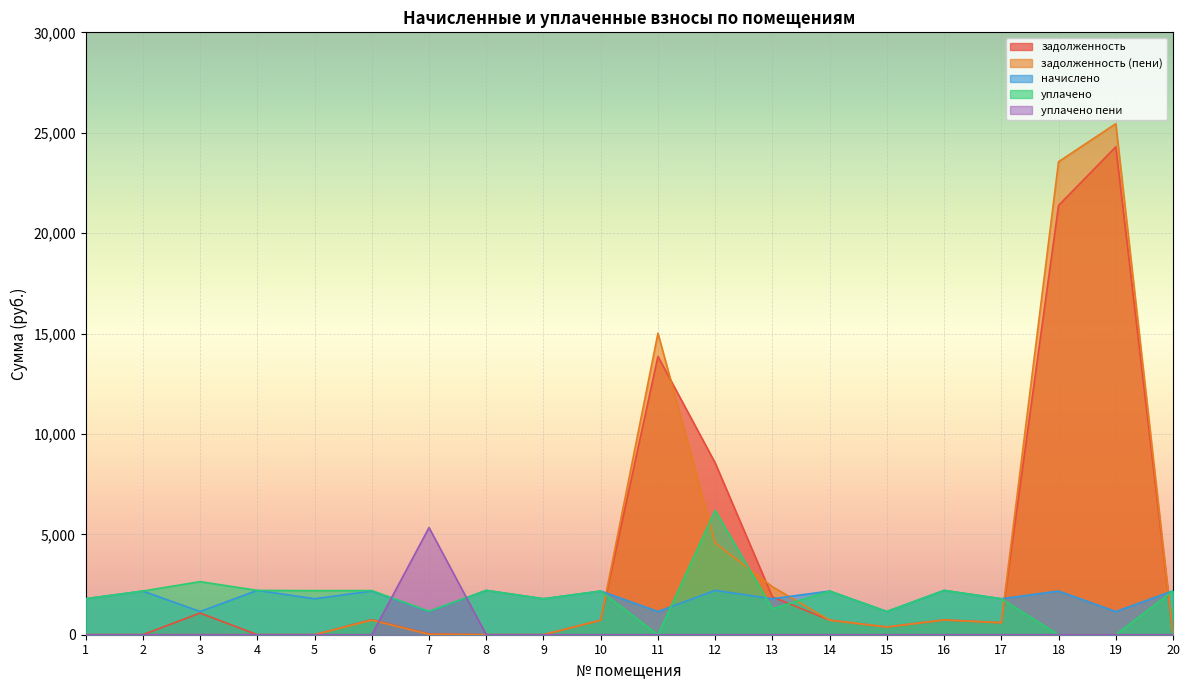

How many intersections are there between начислено and задолженность?

4